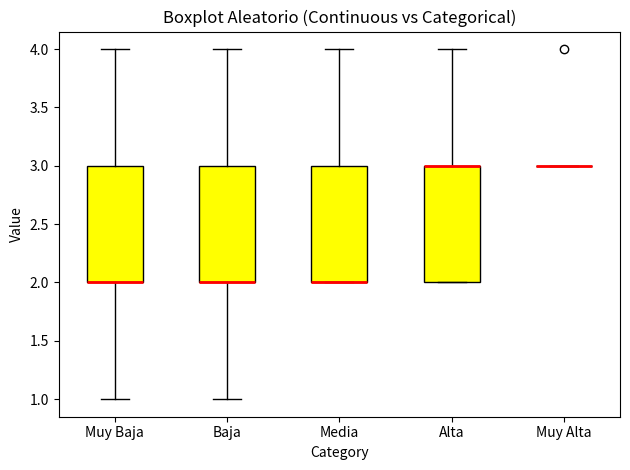

Reading left to right, read every box against the y-axis: the position of its median line, the range the box covers, and the ends of its whiskers. The values are not printed on the chart, so give them approximately, as read against the axis.

Muy Baja: median 2 (drawn on the box's lower edge), box 2 to 3, whiskers 1 to 4
Baja: median 2 (drawn on the box's lower edge), box 2 to 3, whiskers 1 to 4
Media: median 2 (drawn on the box's lower edge), box 2 to 3, whiskers 2 to 4
Alta: median 3 (drawn on the box's upper edge), box 2 to 3, whiskers 2 to 4
Muy Alta: box collapsed to a line at 3, whiskers 3 to 3